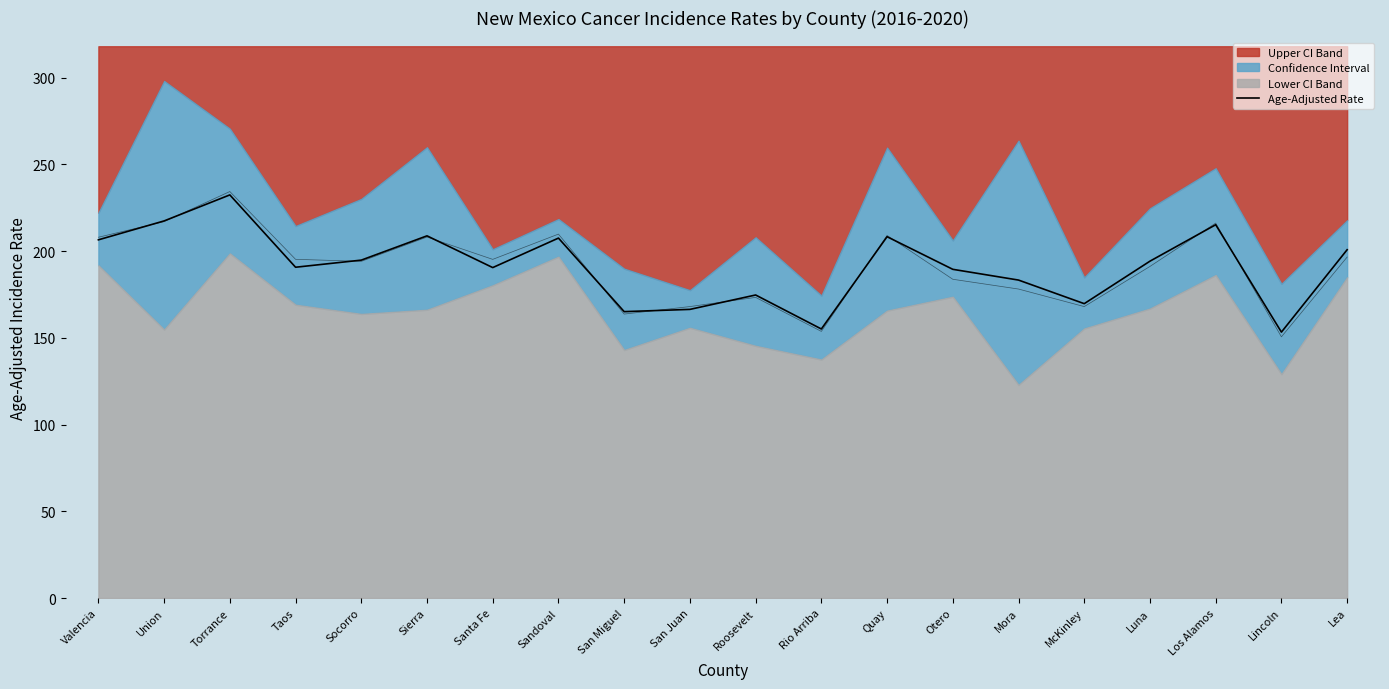

Reading left to right, what are all the values shown in this chart?

206.5	217.4	232.4	190.7	194.8	208.8	190.5	207.5	165.1	166.4	174.7	155.1	208.3	189.5	183.3	169.7	194.2	215.2	153.3	200.8